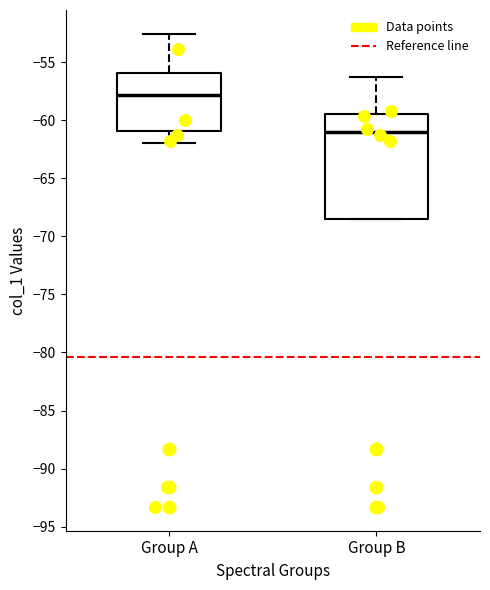

Which box's median line is the lowest?

Group B